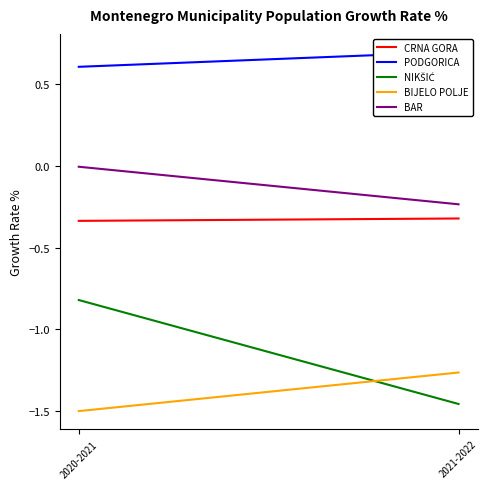

At how many categories does at least one series exceed -1?

2